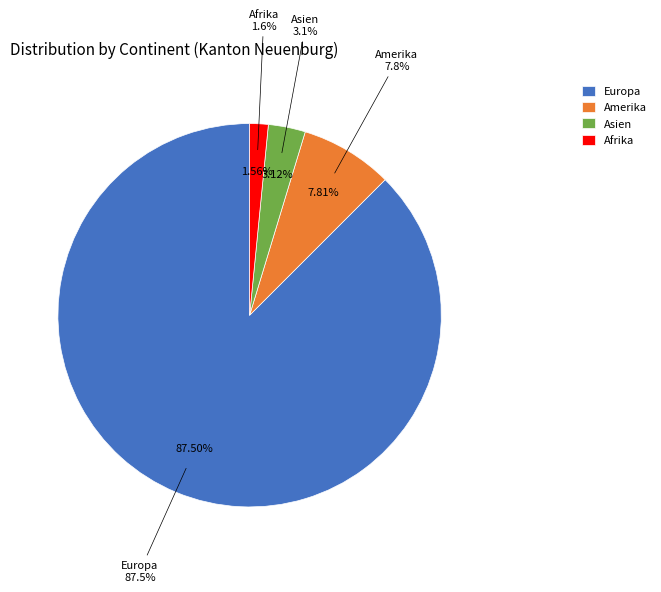

To the nearest percent, what is the difference between the largest and smallest slice percentages?

86%